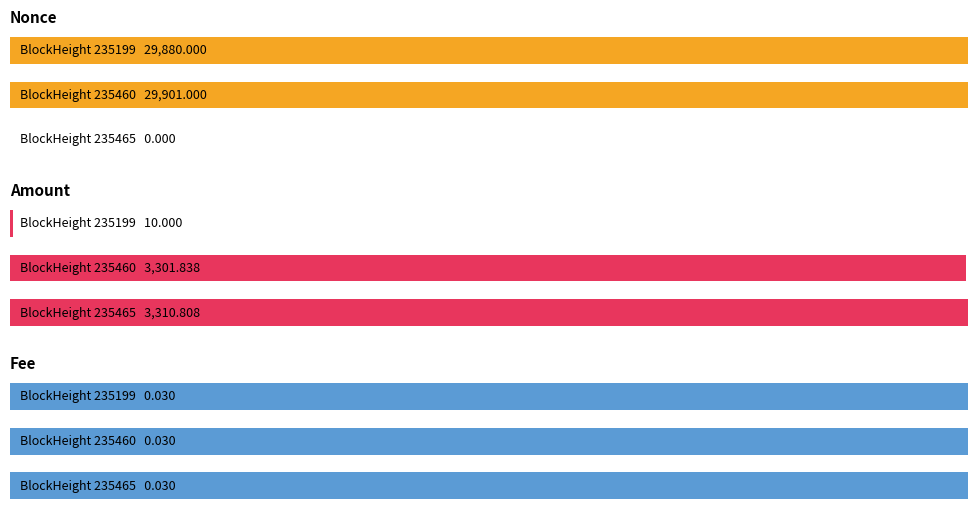

True or false: Nonce has a value of 0.0 at 235465.

True